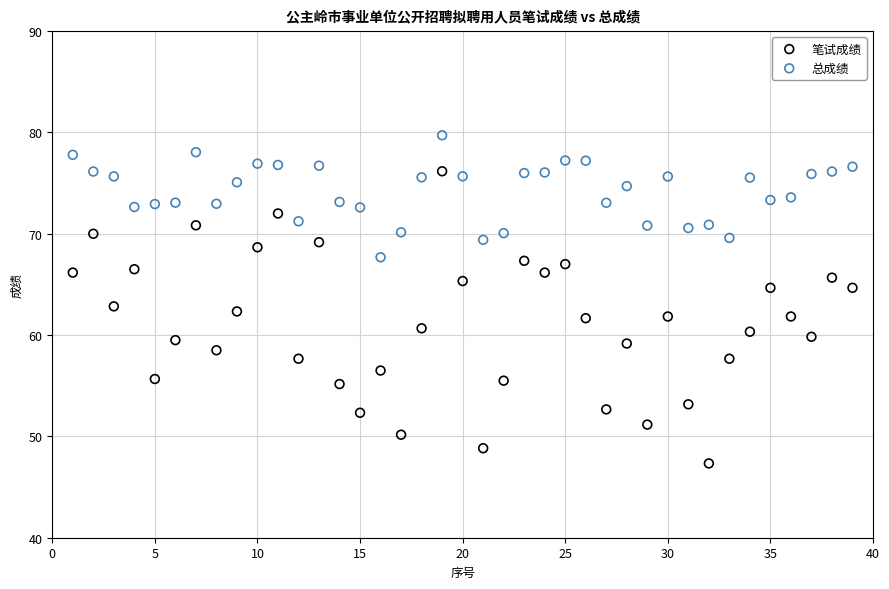

What are all the series names shown in the legend?

笔试成绩, 总成绩